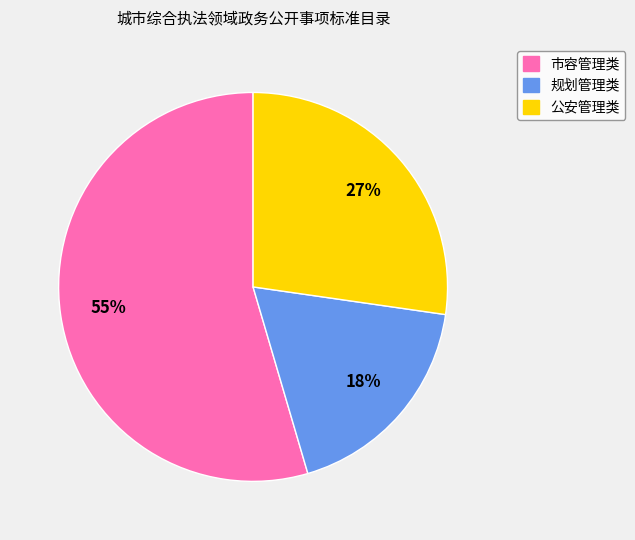

Count the number of slices in the pie.

3